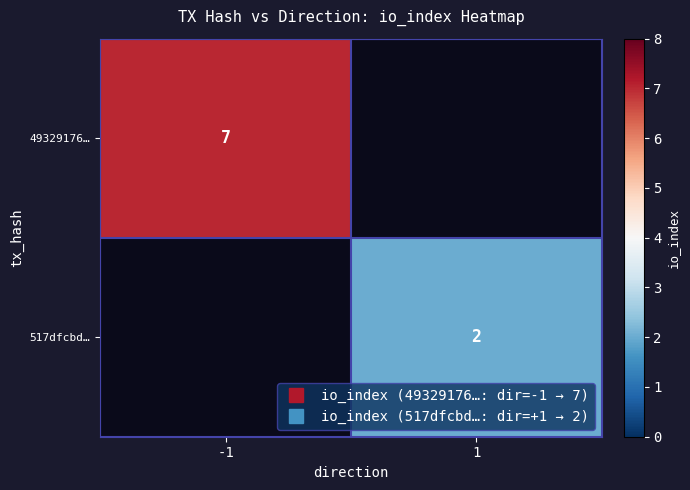

At which category does the chart reach its peak across all series?

-1